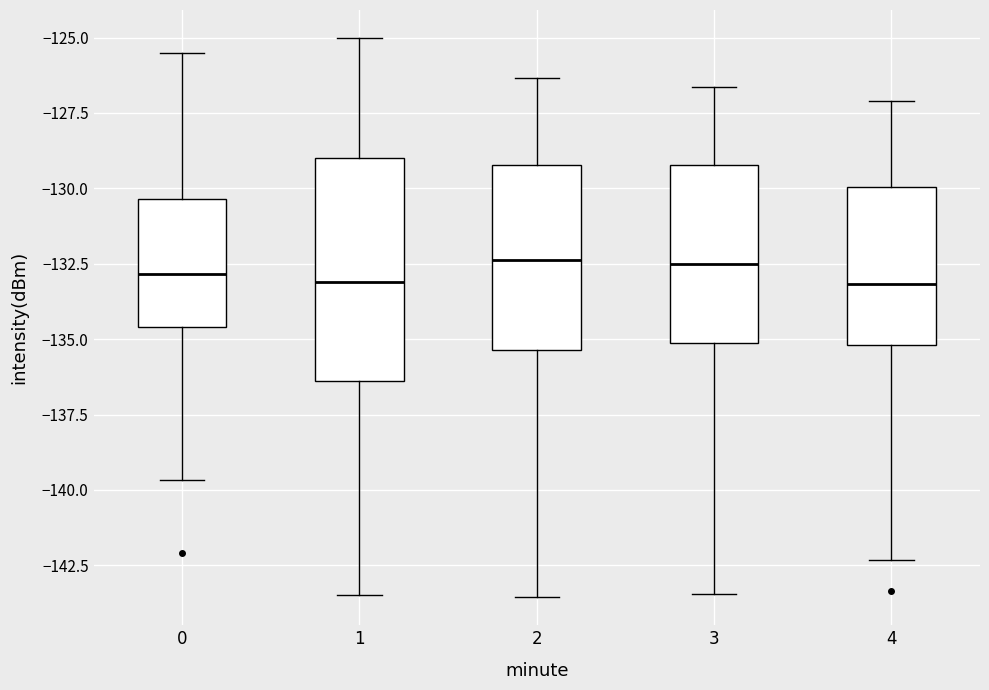

Reading left to right, read every box against the y-axis: the position of its median line, the range the box covers, and the ends of its whiskers. The values are not printed on the chart, so give them approximately, as read against the axis.

0: median -133.0, box -134.5 to -130.5, whiskers -139.5 to -125.5
1: median -133.0, box -136.5 to -129.0, whiskers -143.5 to -125.0
2: median -132.5, box -135.5 to -129.0, whiskers -143.5 to -126.5
3: median -132.5, box -135.0 to -129.0, whiskers -143.5 to -126.5
4: median -133.0, box -135.0 to -130.0, whiskers -142.5 to -127.0